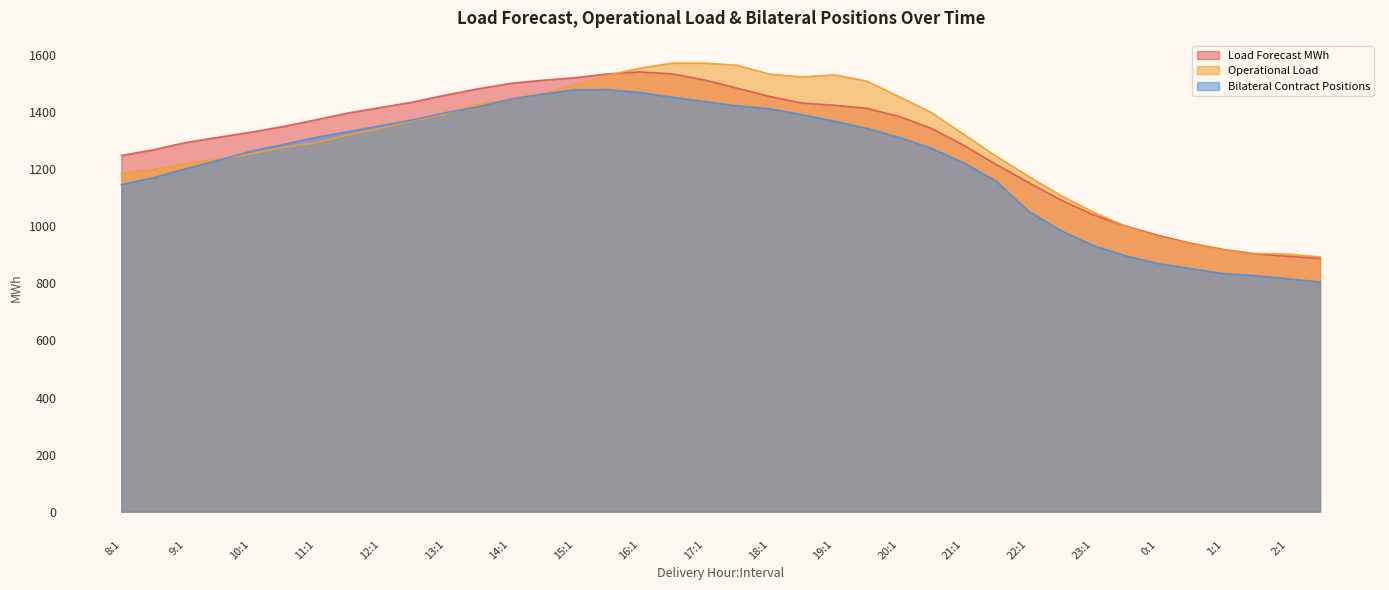

How many intersections are there between Operational Load and Bilateral Contract Positions?

4